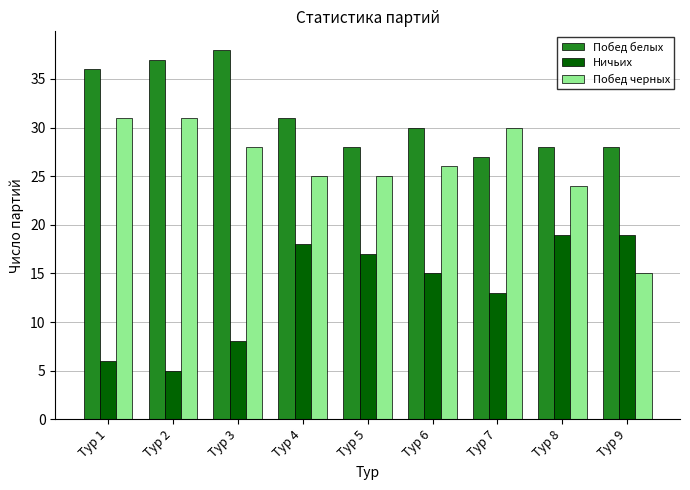

Which category has the lowest value across all series?

Тур 2